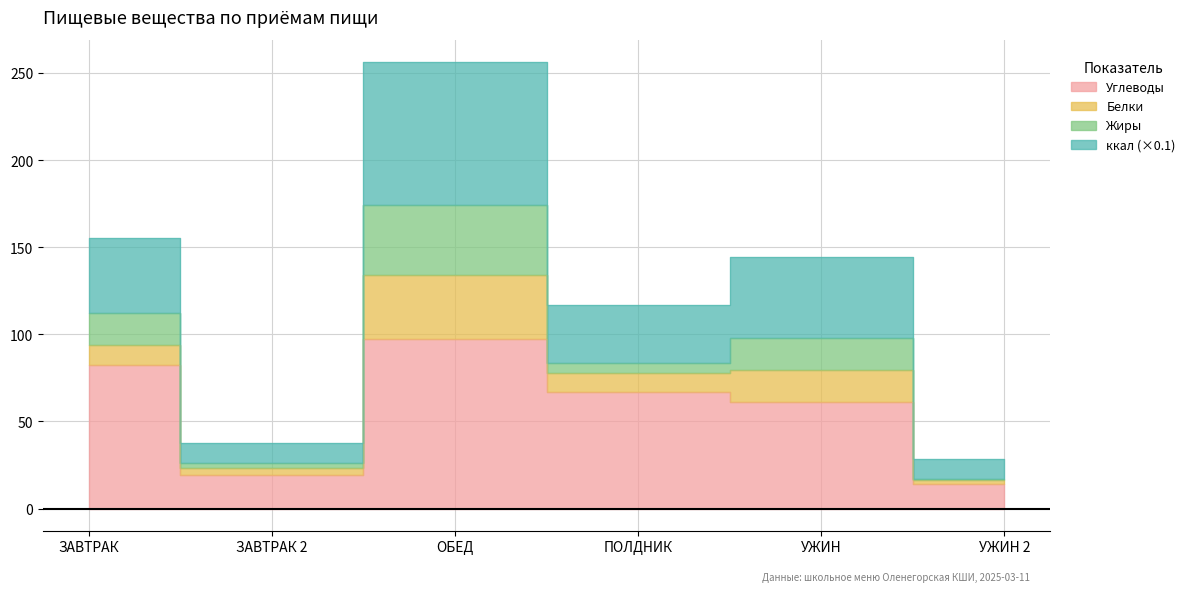

How many interior local peaks does the ккал series have?

2